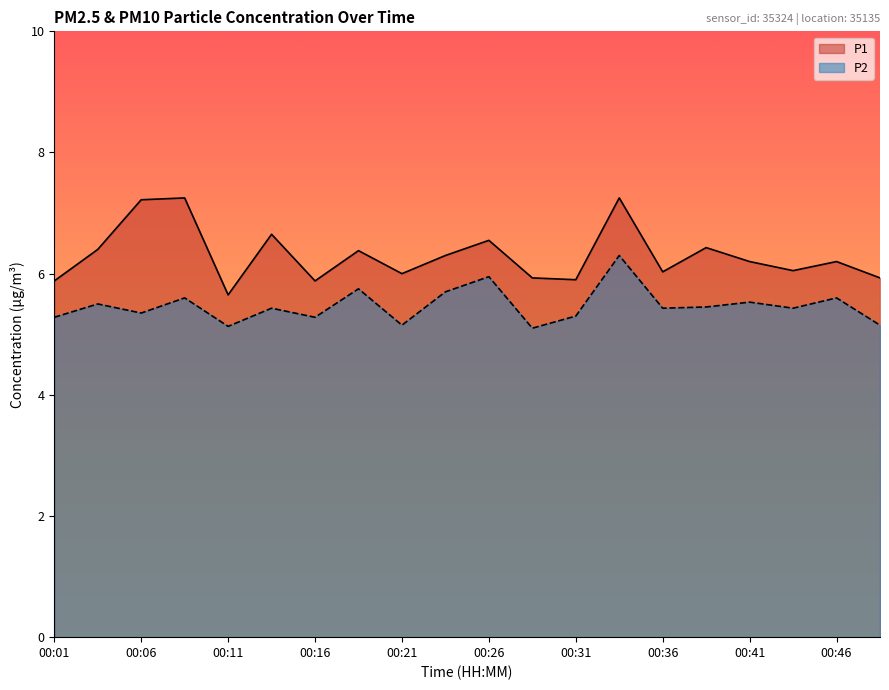

What is the value of the P1 point at the 5th from the left?

5.7